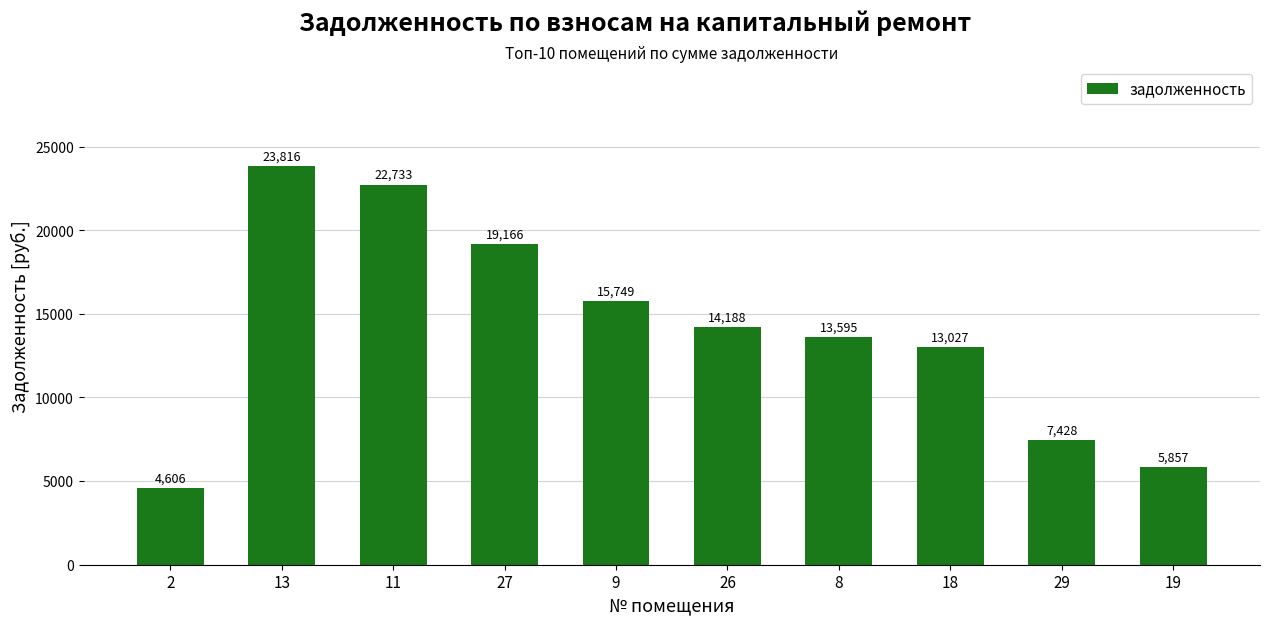

List the labels in order of value, largest first.

13, 11, 27, 9, 26, 8, 18, 29, 19, 2